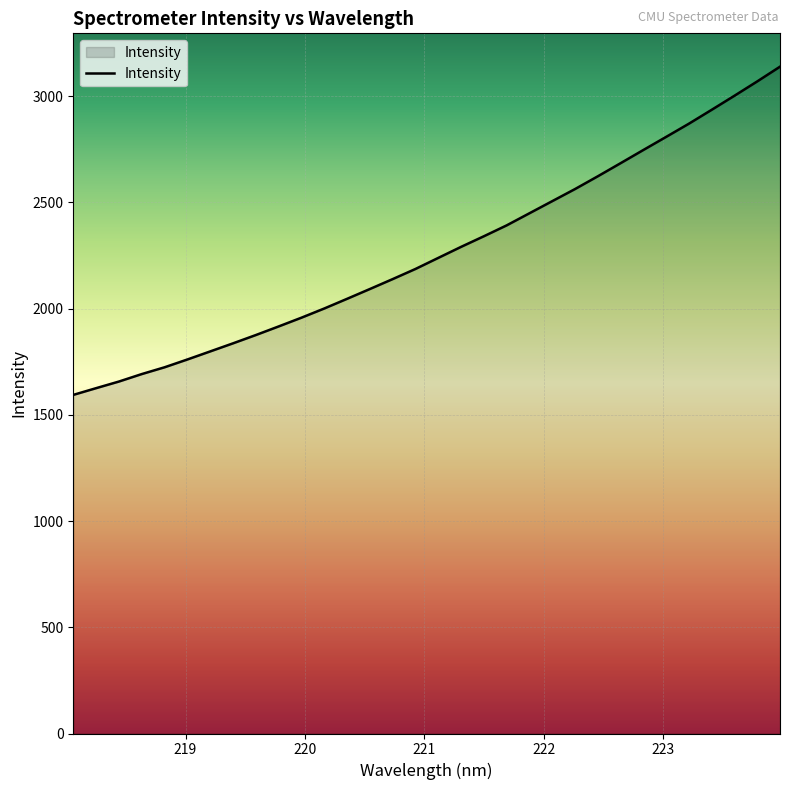

What is the smallest value displayed?

1593.5